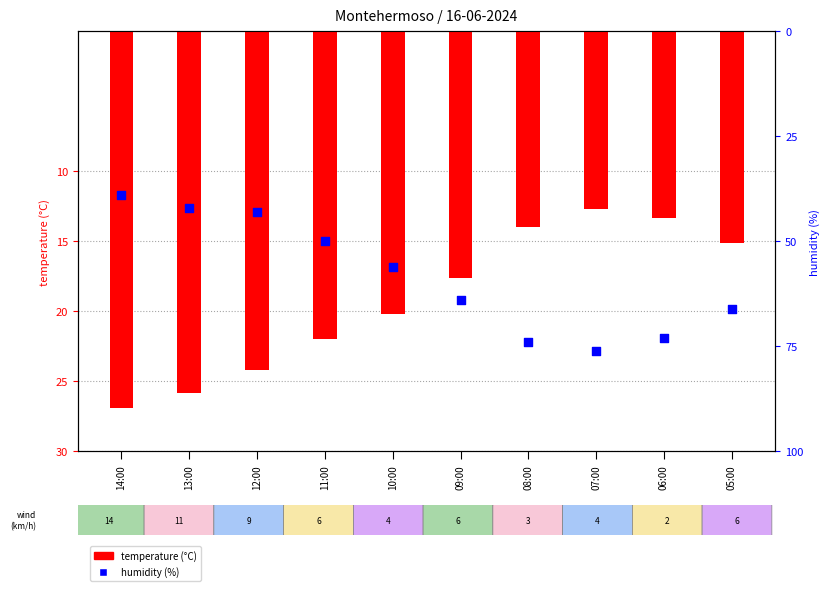

Which series contains the highest Y value?

humidity within the sample